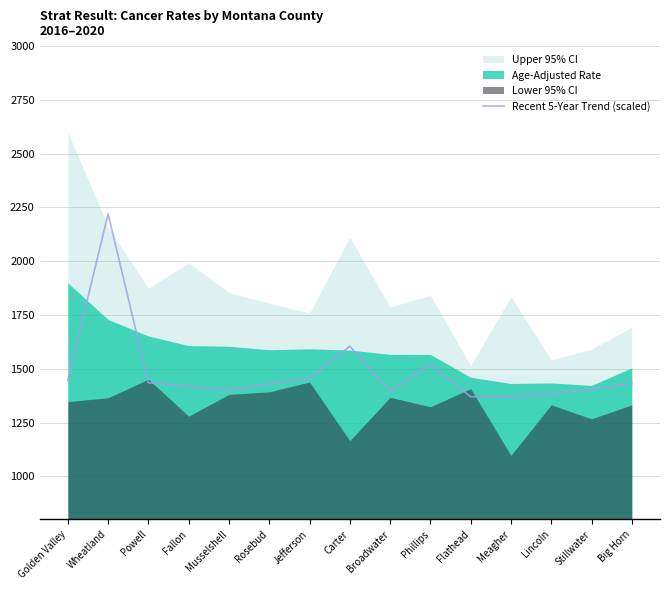

The Recent 5-Year Trend (scaled) series shows 1946 at Jefferson. True or false?

False